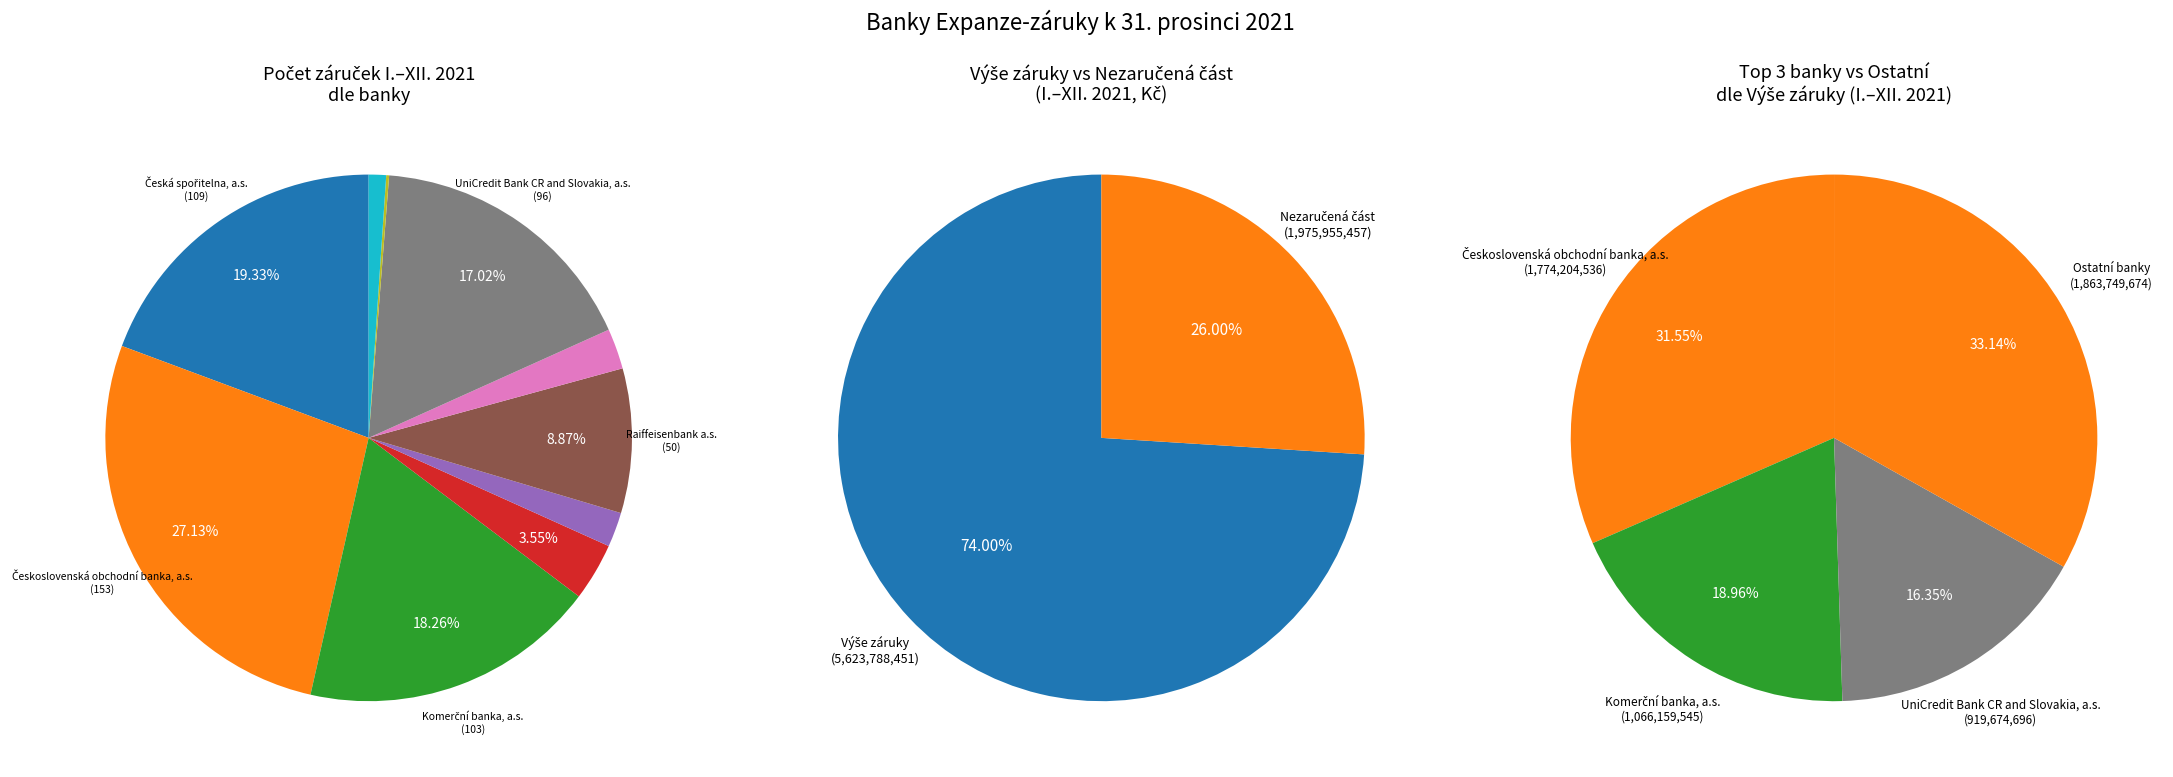

The UniCredit Bank CR and Slovakia, a.s. slice represents 31% of the pie. True or false?

False